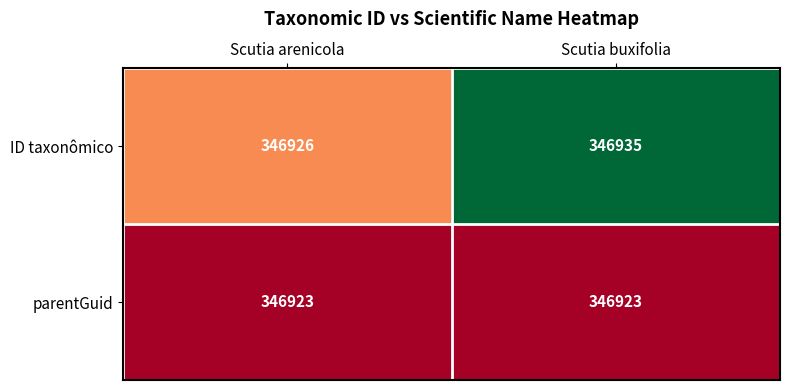

Which series has the largest range (max minus min)?

ID taxonômico